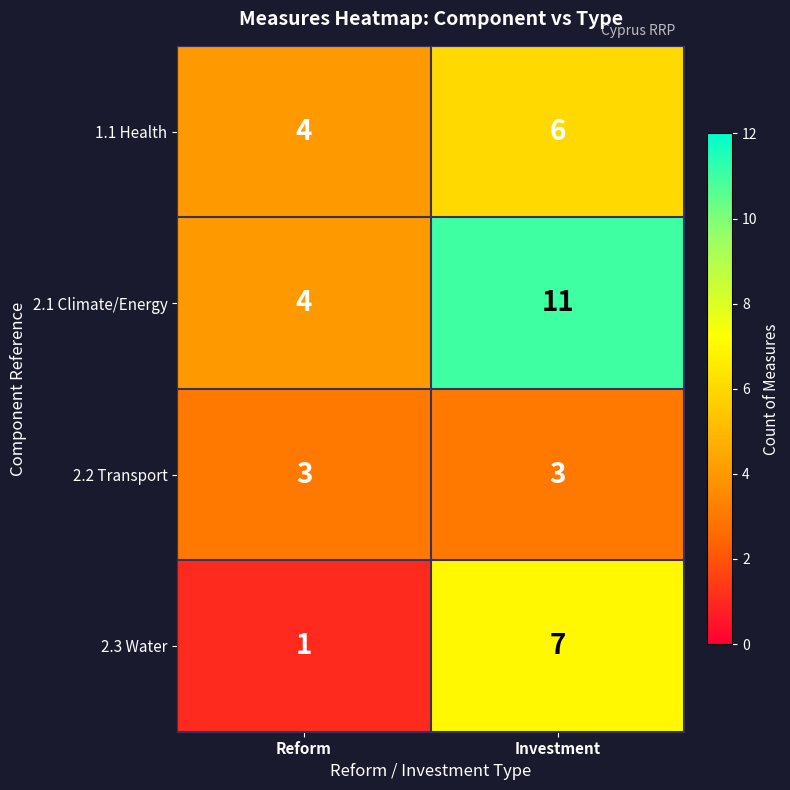

List the series in order of their peak value, highest first.

2.1 Climate/Energy, 2.3 Water, 1.1 Health, 2.2 Transport